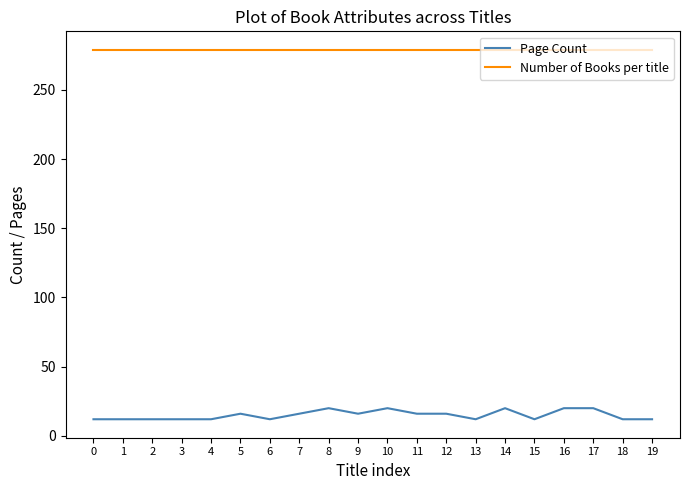

How many series are shown in this chart?

2